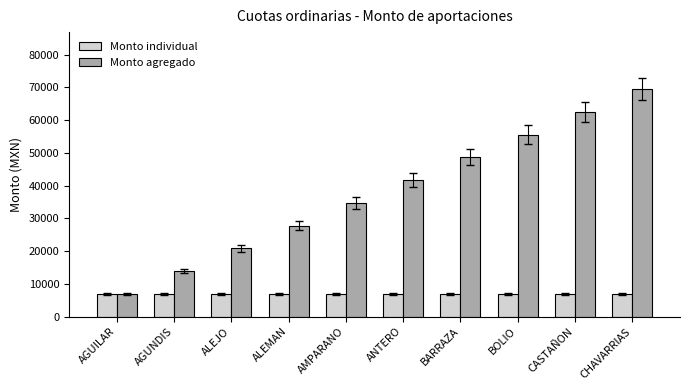

Reading left to right, extract all data points from this chart.

Monto individual: 6951.7	6951.7	6951.7	6951.7	6951.7	6951.7	6951.7	6951.7	6951.7	6951.7
Monto agregado: 6951.7	13903.5	20855.2	27807.0	34758.7	41710.4	48662.2	55613.9	62565.7	69517.4